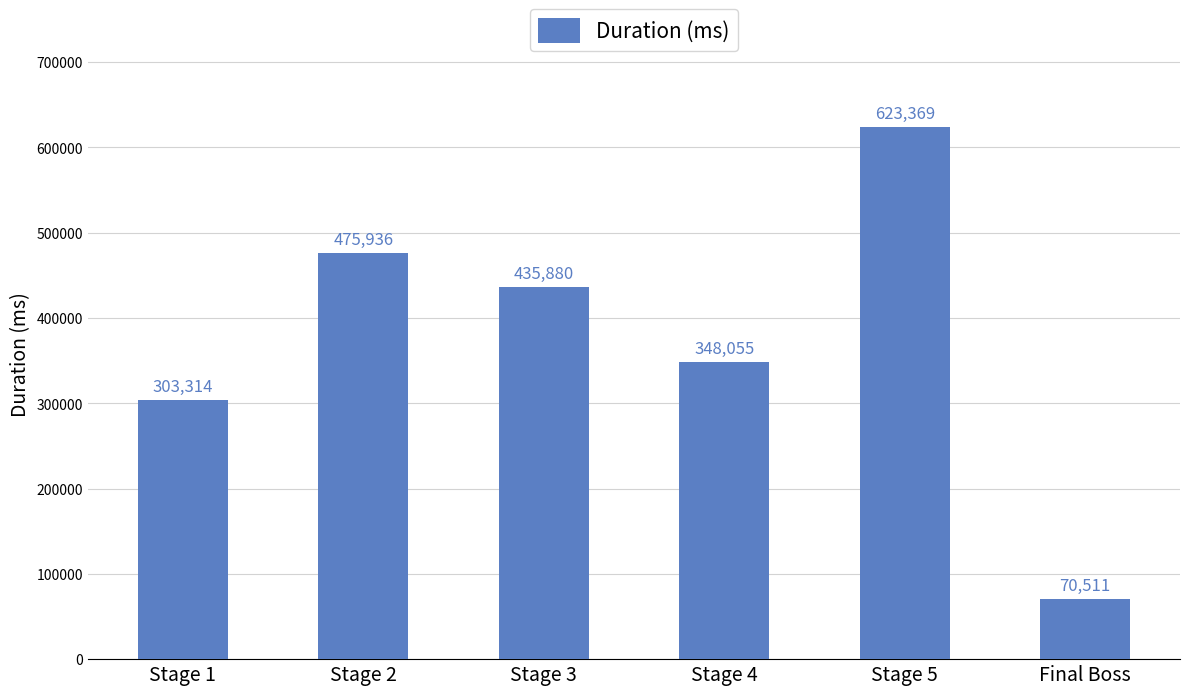

True or false: the data shows 461993 at Stage 1.

False